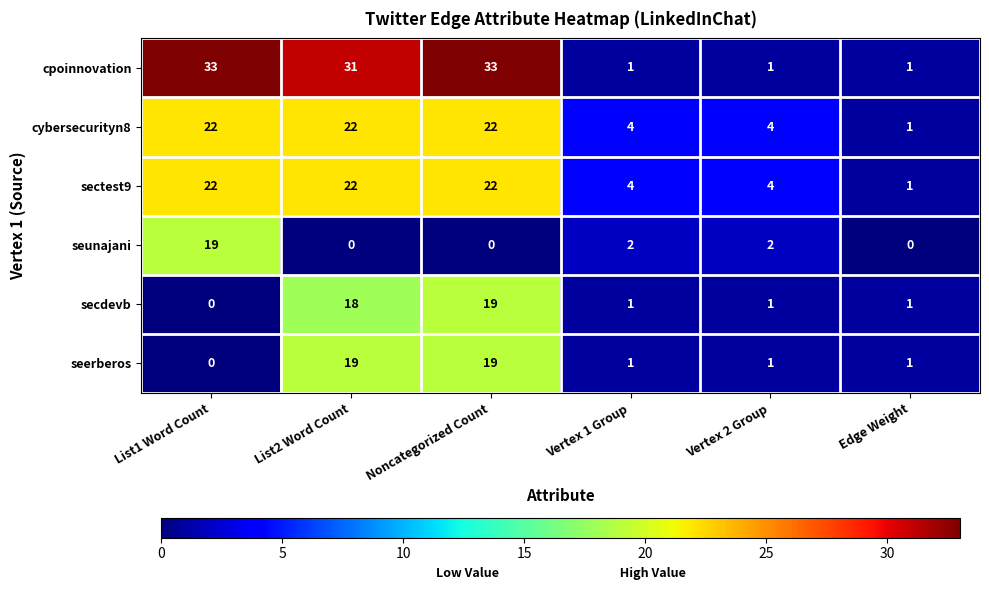

What is the total value across all series at Vertex 1 Group?

13